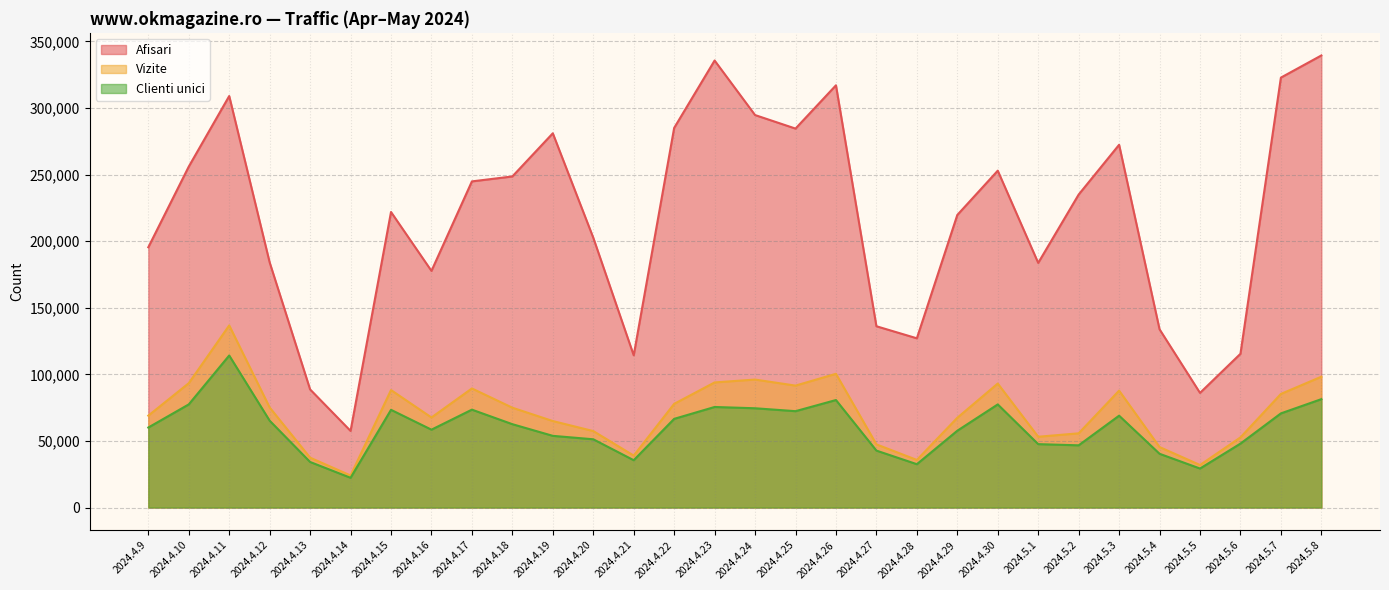

Which category has the highest value across all series?

2024.5.8